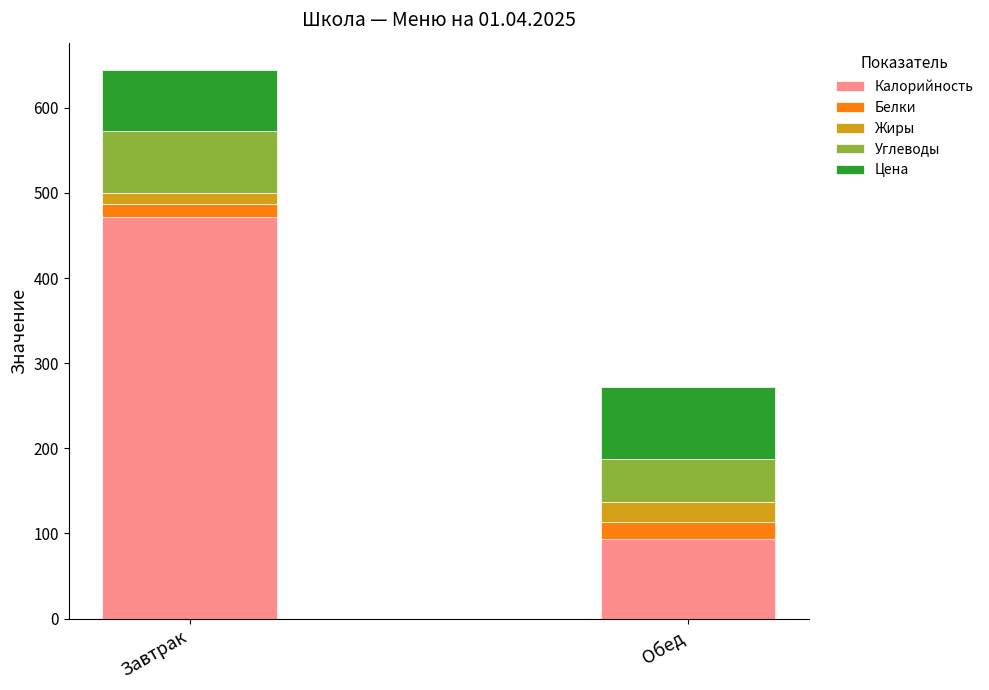

Is it true that Калорийность equals 827.8 at Завтрак?

False